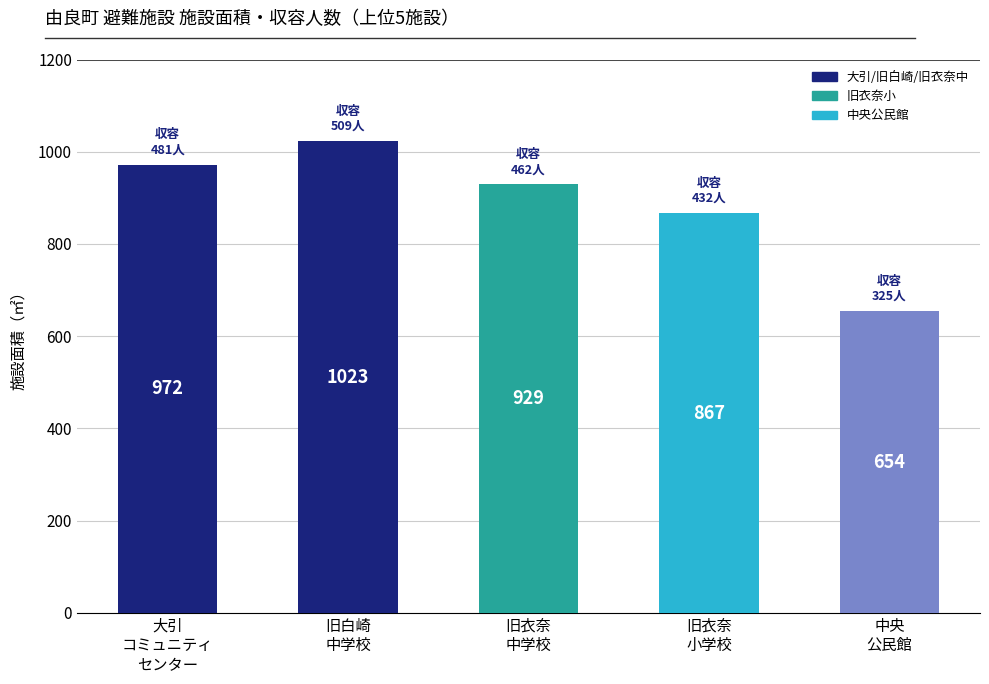

List the labels in order of value, largest first.

旧白崎
中学校, 大引
コミュニティ
センター, 旧衣奈
中学校, 旧衣奈
小学校, 中央
公民館